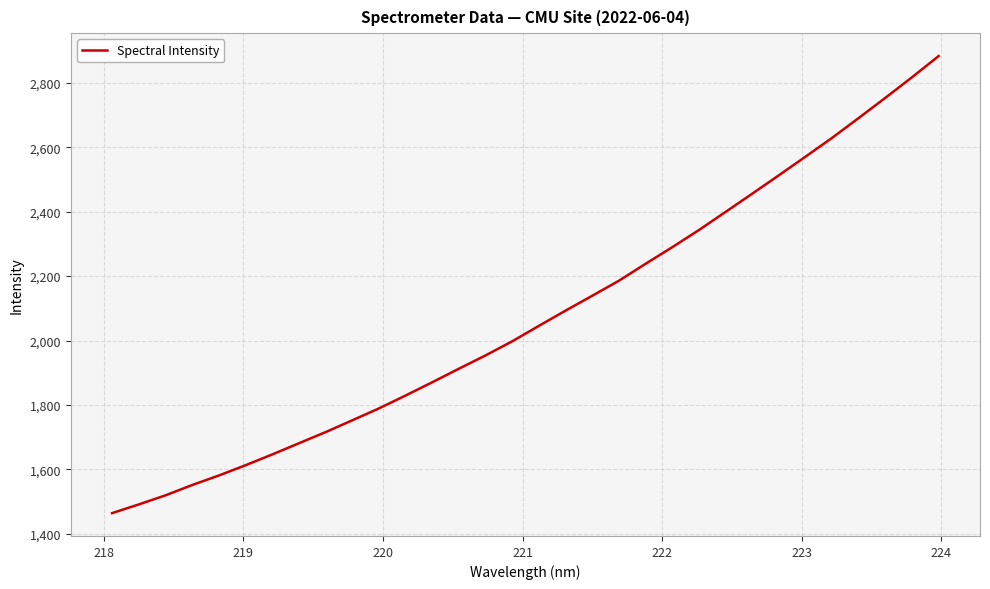

What is the difference between the maximum and minimum values?

1418.5